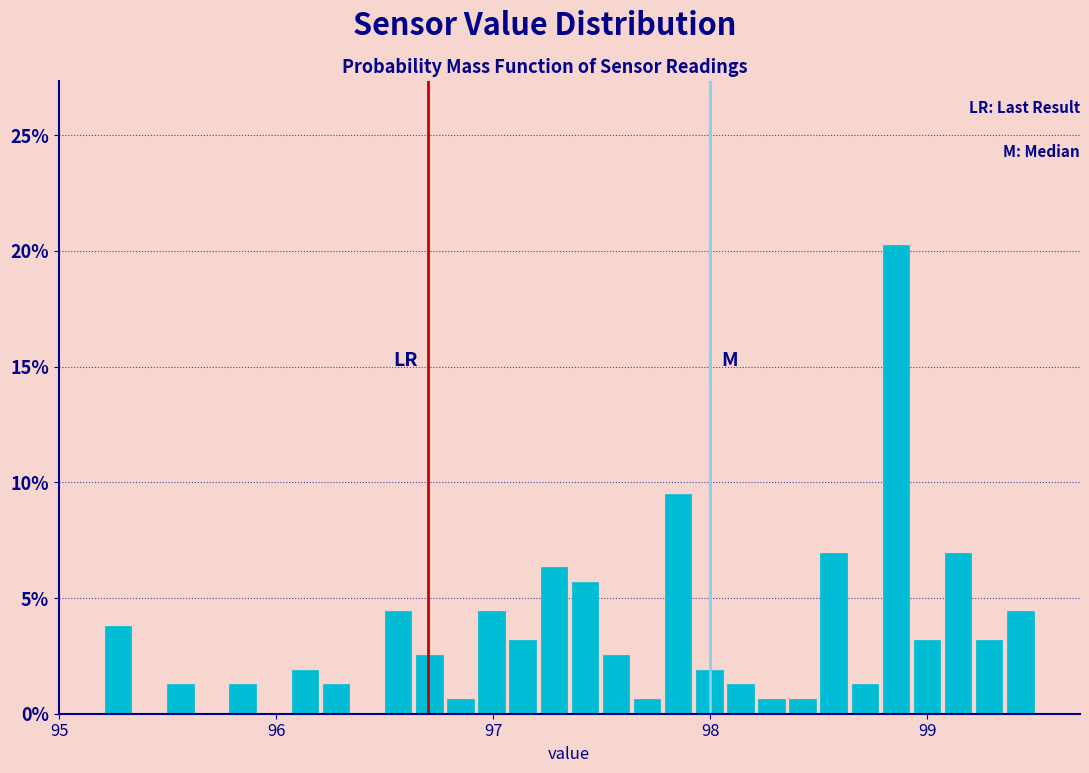

Read against the x-axis, roughly where is the centre of the tallest bar?

98.9